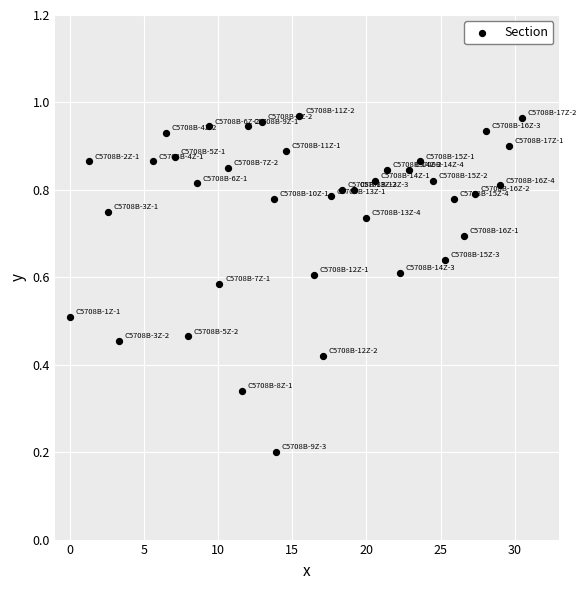

What is the range of X values (max minus min)?

30.5